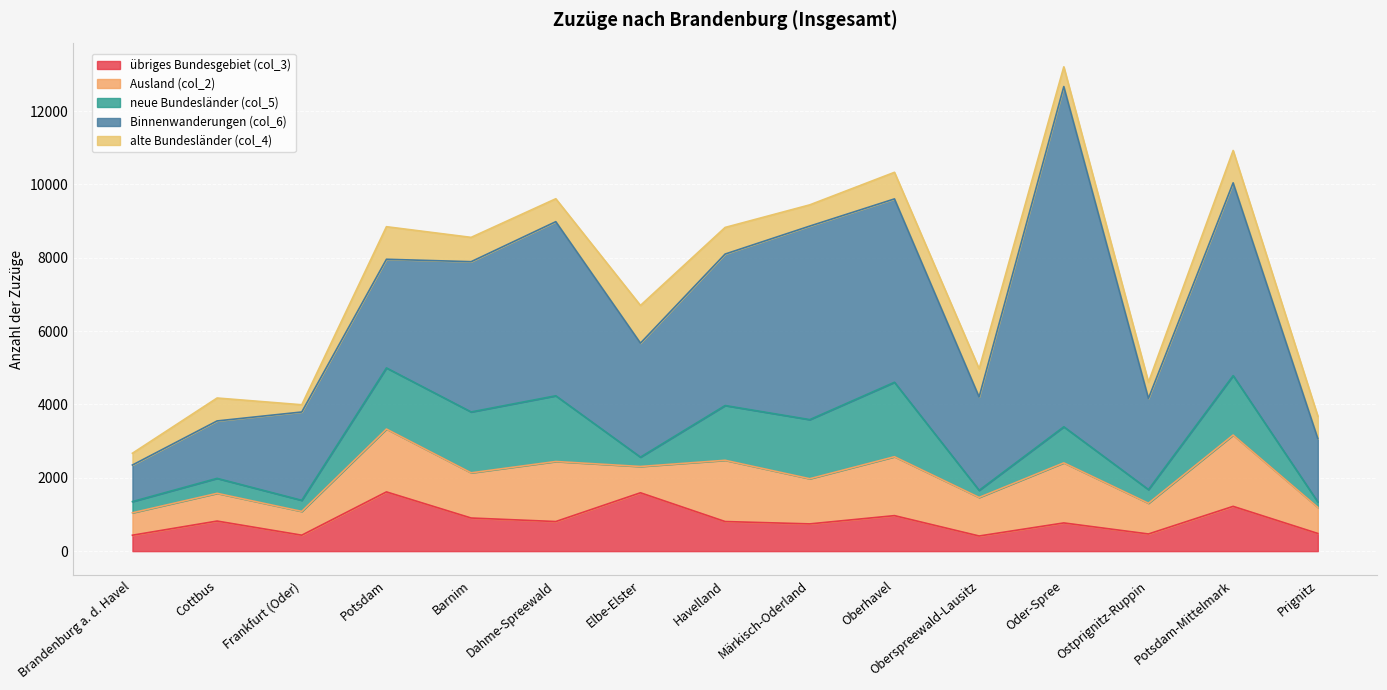

How many times do neue Bundesländer (col_5) and übriges Bundesgebiet (col_3) cross each other?

8